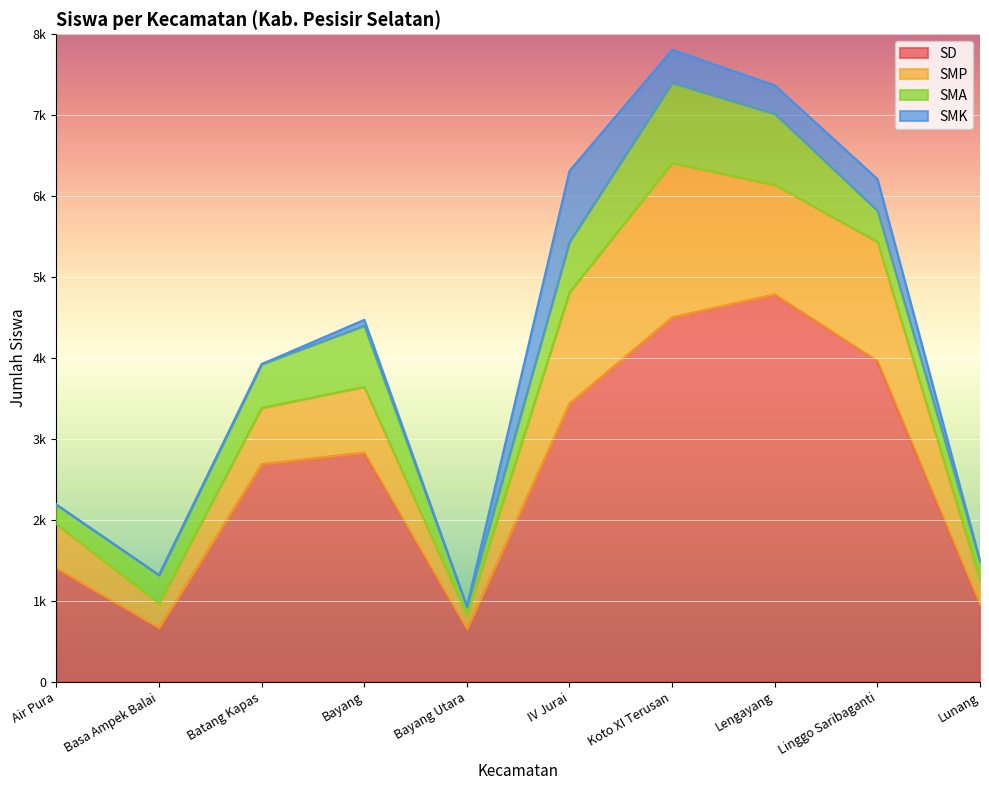

What is the sum of all SMA values?

5121